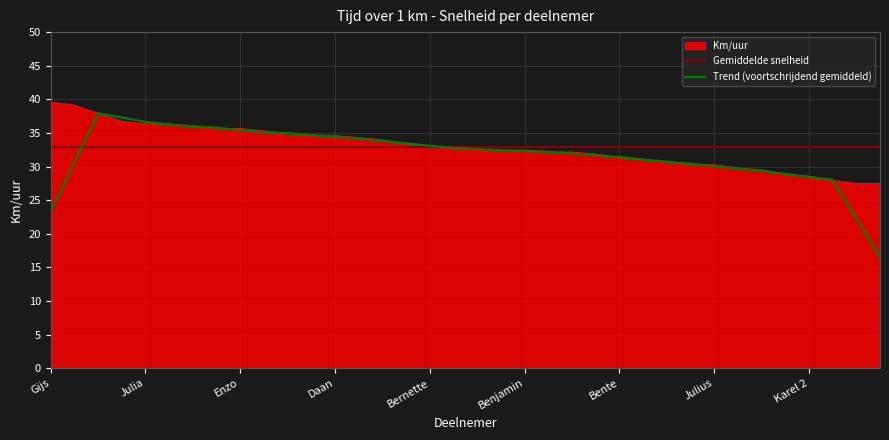

Is it true that Km/uur equals 39.6 at Gijs?

True